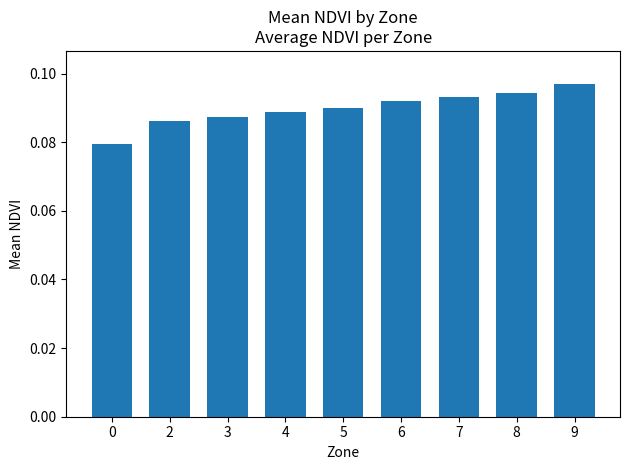

At which category does the chart reach its peak across all series?

9